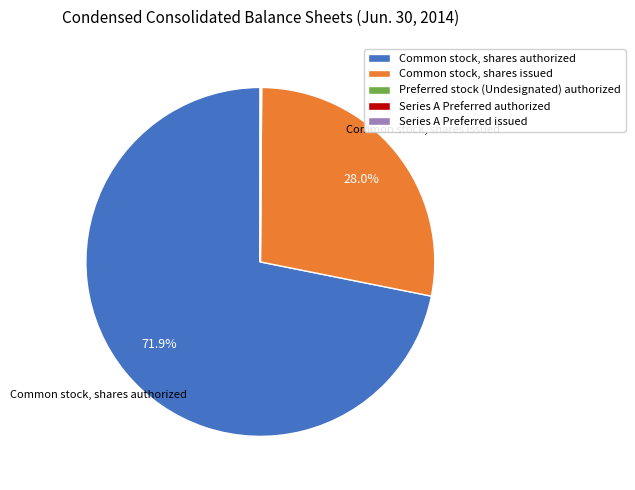

What is the largest slice in the pie chart?

Common stock, shares authorized